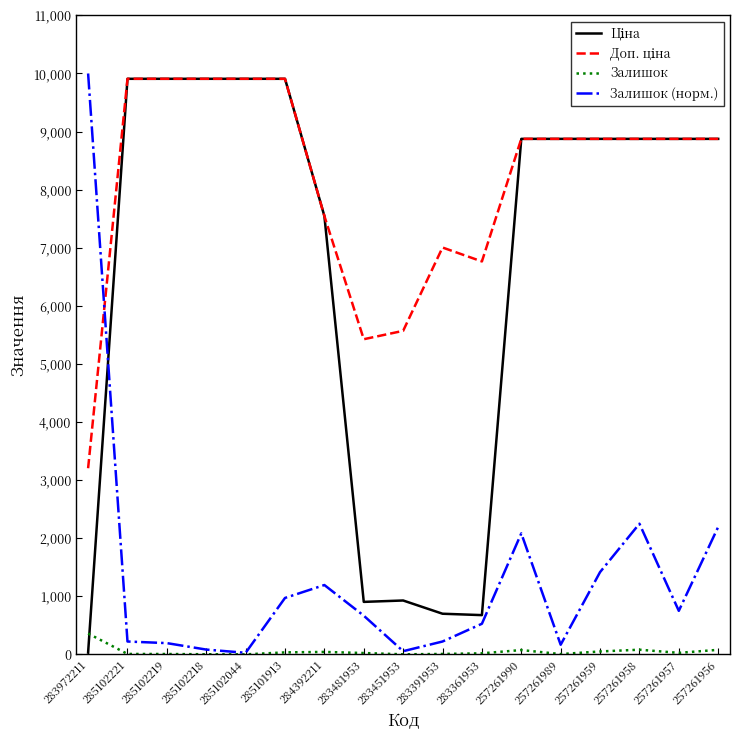

What is the sum of all Залишок (норм.) values?

23027.8